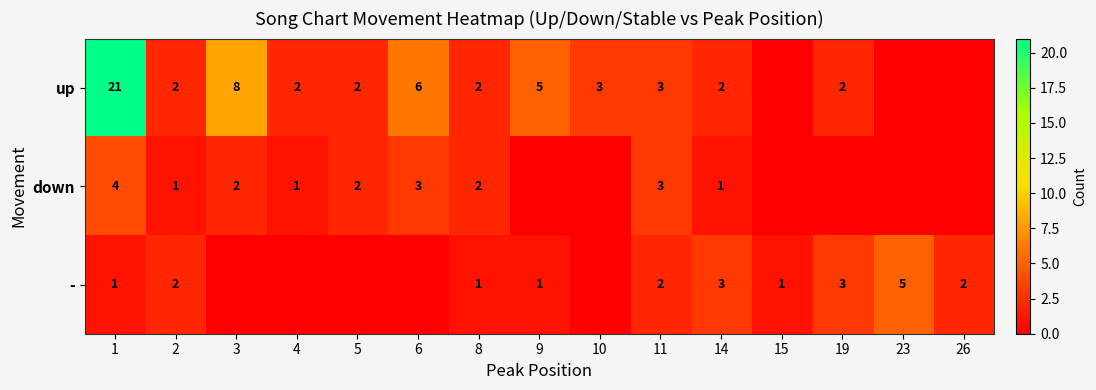

Which series changed the most between 2 and 11?

down